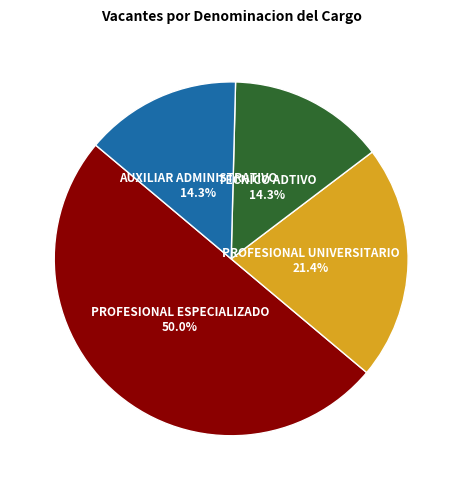

To the nearest percent, what is the difference between the largest and smallest slice percentages?

36%